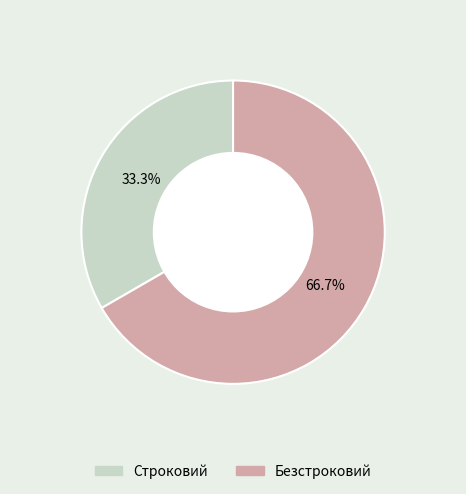

Does Безстроковий account for over 50% of the chart?

Yes